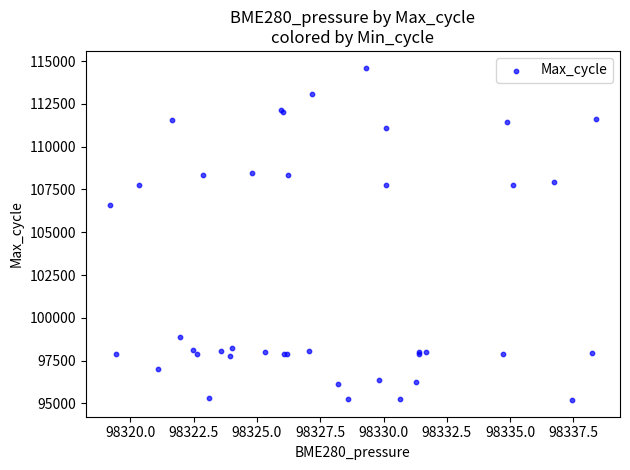

What Y value in the scatter plot is closest to 104909?

106577